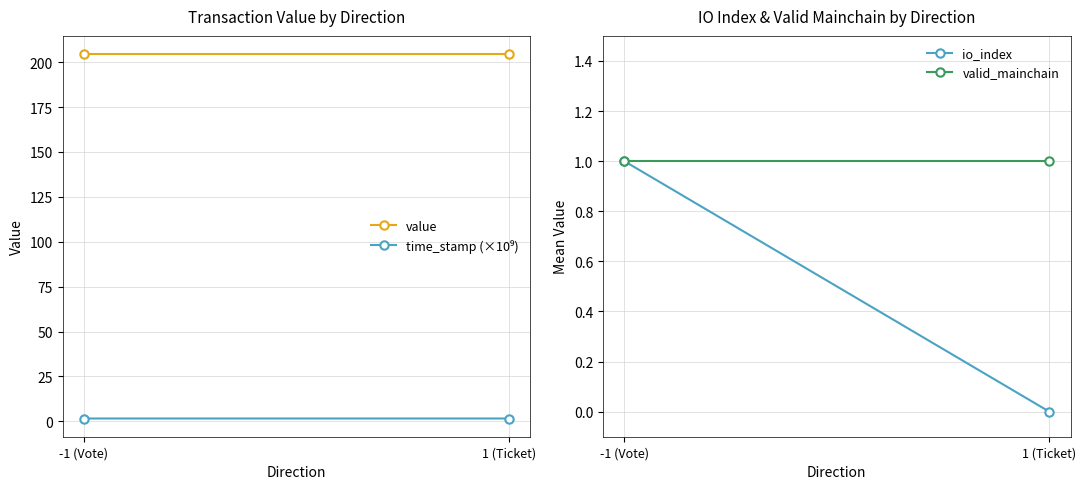

Reading right to left, list all the values displayed in this chart.

value: 1 (Ticket)=204.5	-1 (Vote)=204.5
time_stamp (×10⁹): 1 (Ticket)=1.6	-1 (Vote)=1.6
io_index: 1 (Ticket)=0.0	-1 (Vote)=1.0
valid_mainchain: 1 (Ticket)=1.0	-1 (Vote)=1.0